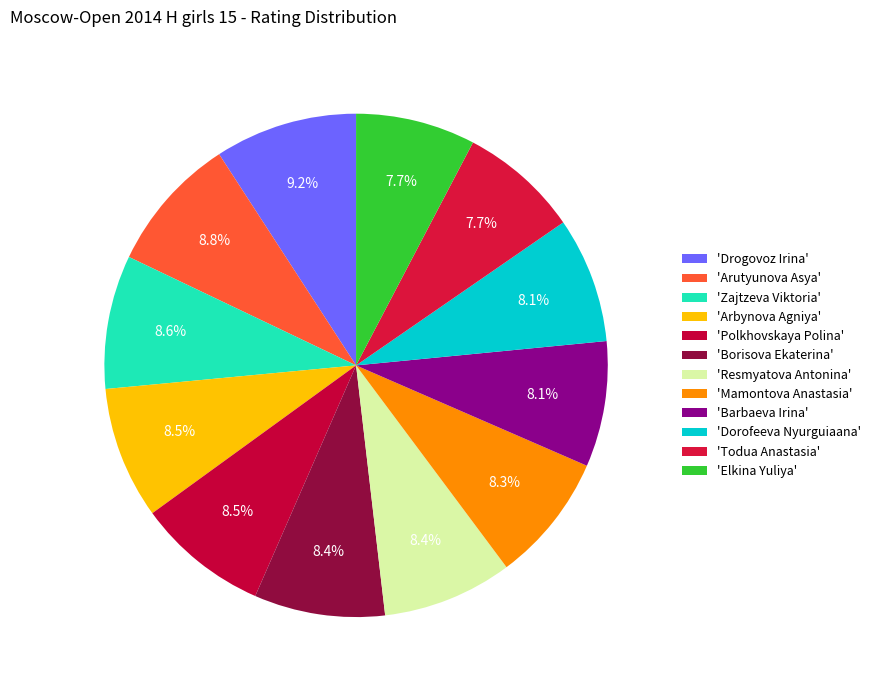

Which slice is the smallest?

Elkina Yuliya